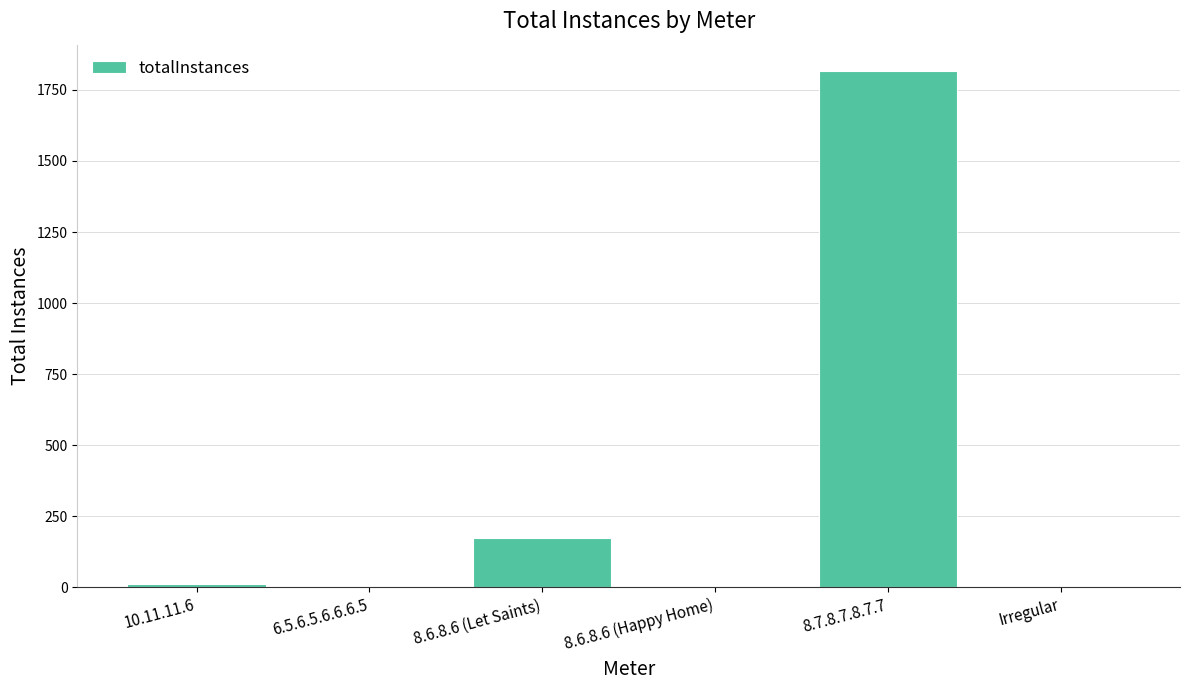

At which category does the chart reach its peak across all series?

8.7.8.7.8.7.7